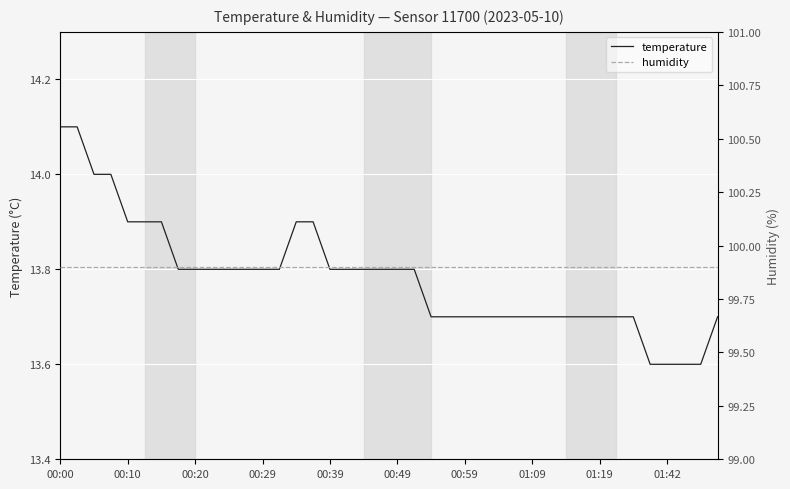

At 22, list the series in order from smallest to largest.

temperature, humidity